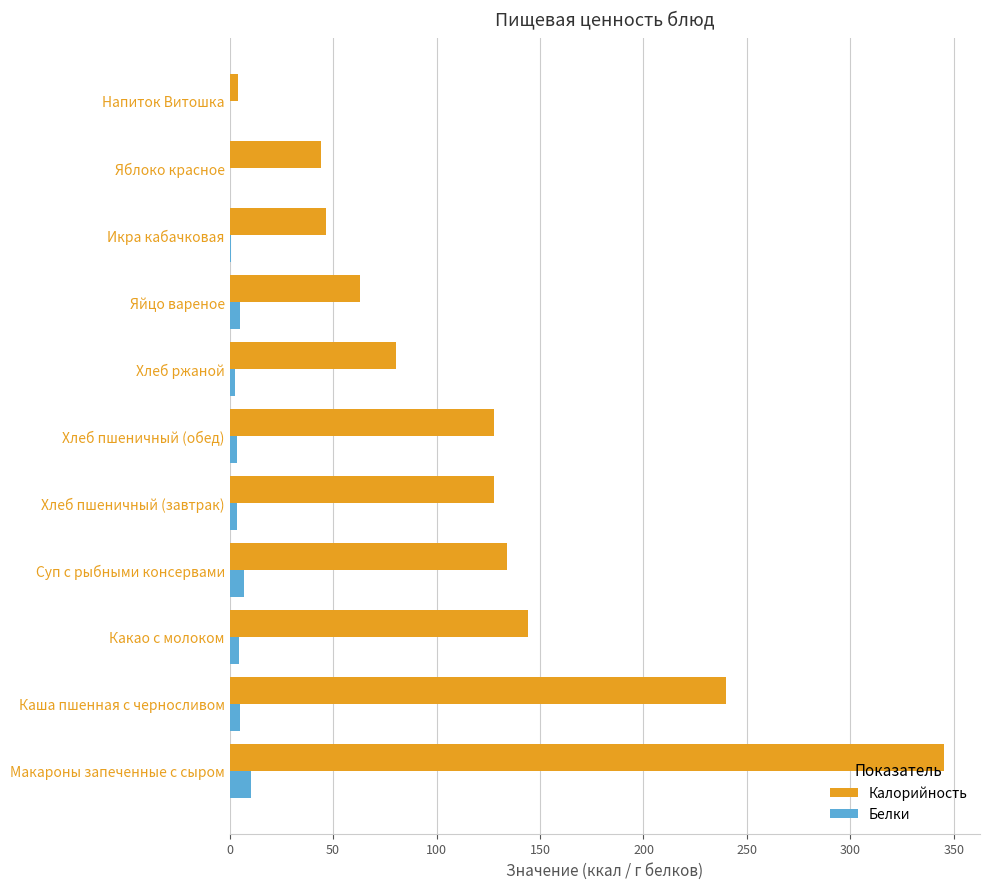

What value does the Калорийность series have at Макароны запеченные с сыром?

345.3